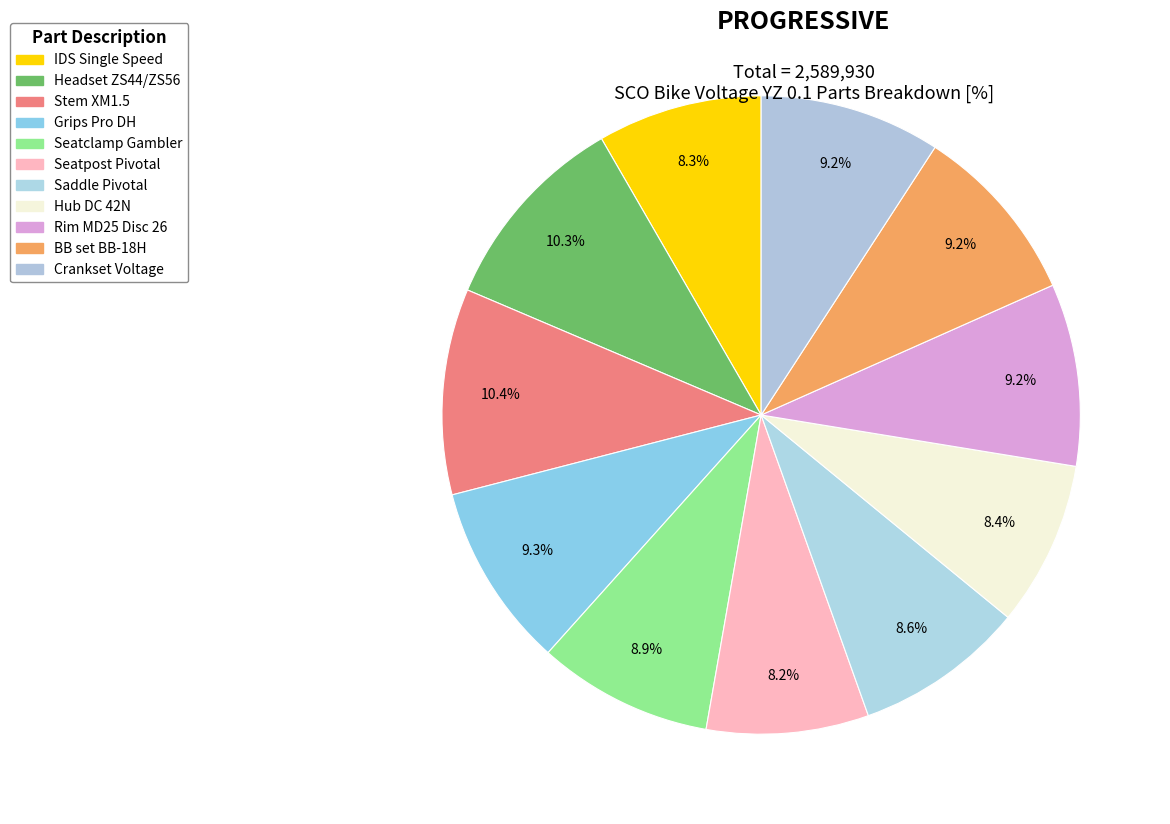

Count the number of slices in the pie.

11